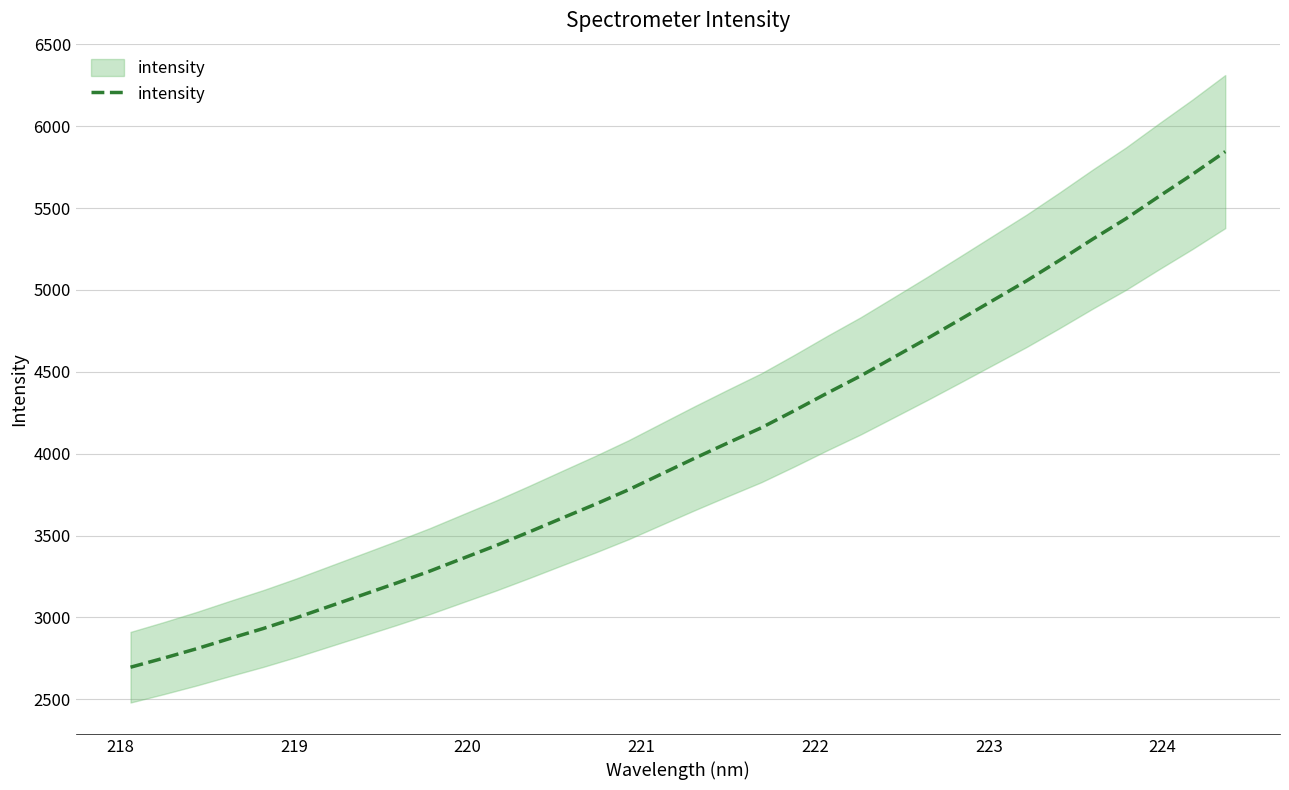

Is this an area chart (filled region under the line)?

No